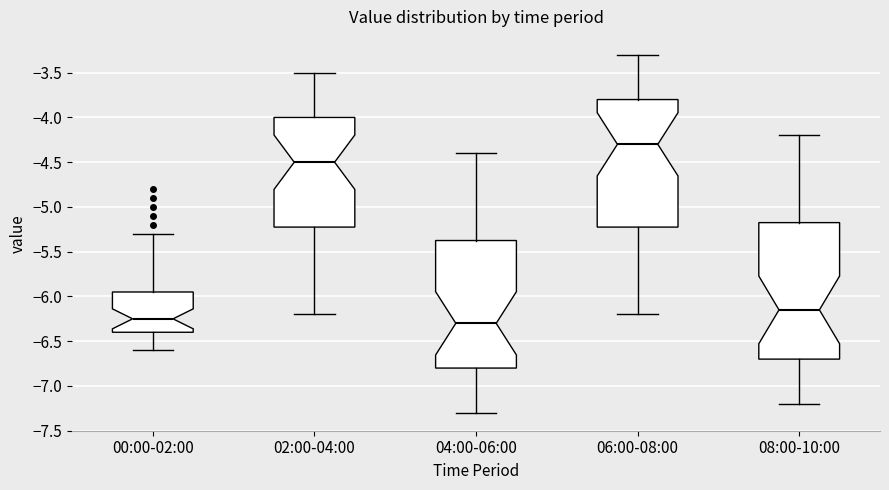

Reading left to right, read every box against the y-axis: the position of its median line, the range the box covers, and the ends of its whiskers. The values are not printed on the chart, so give them approximately, as read against the axis.

00:00-02:00: median -6.25, box -6.40 to -5.95, whiskers -6.60 to -5.30
02:00-04:00: median -4.50, box -5.20 to -4.00, whiskers -6.20 to -3.50
04:00-06:00: median -6.30, box -6.80 to -5.35, whiskers -7.30 to -4.40
06:00-08:00: median -4.30, box -5.20 to -3.80, whiskers -6.20 to -3.30
08:00-10:00: median -6.15, box -6.70 to -5.15, whiskers -7.20 to -4.20